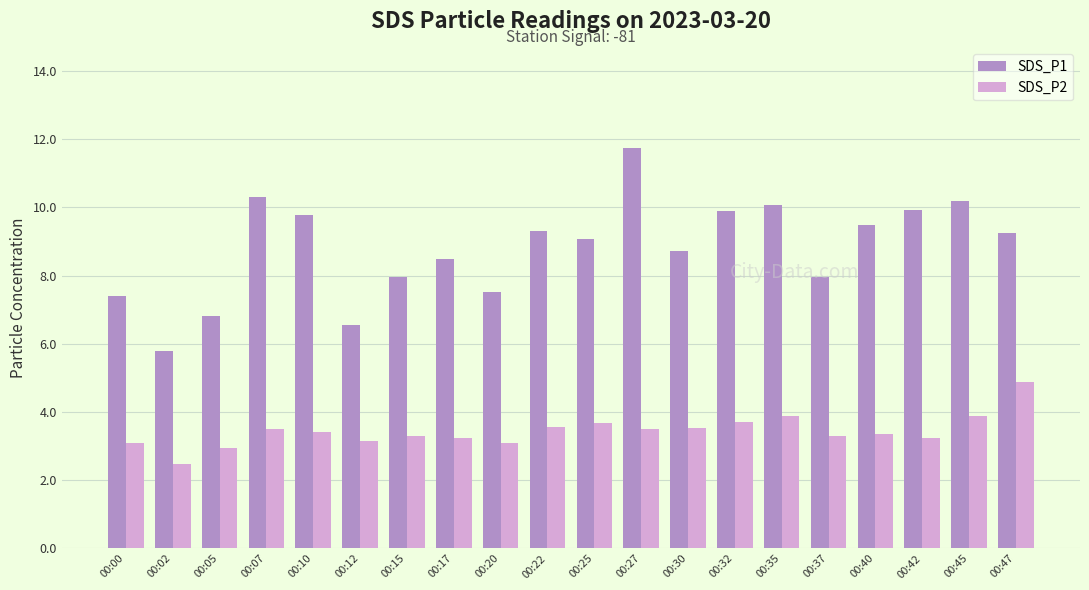

Rank the series by their average value, from lowest to highest.

SDS_P2, SDS_P1